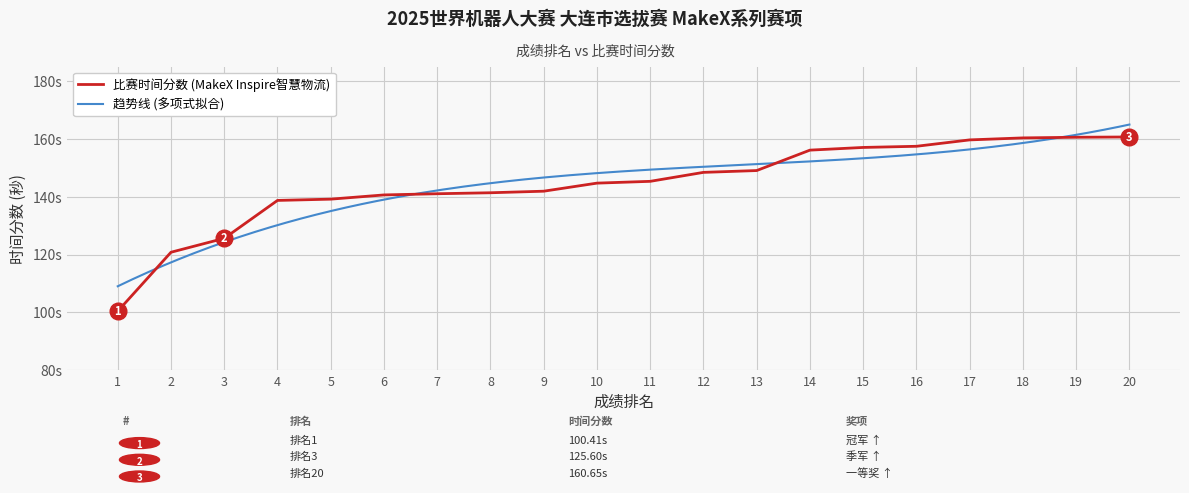

What is the difference between the values at 2 and 8?

20.6